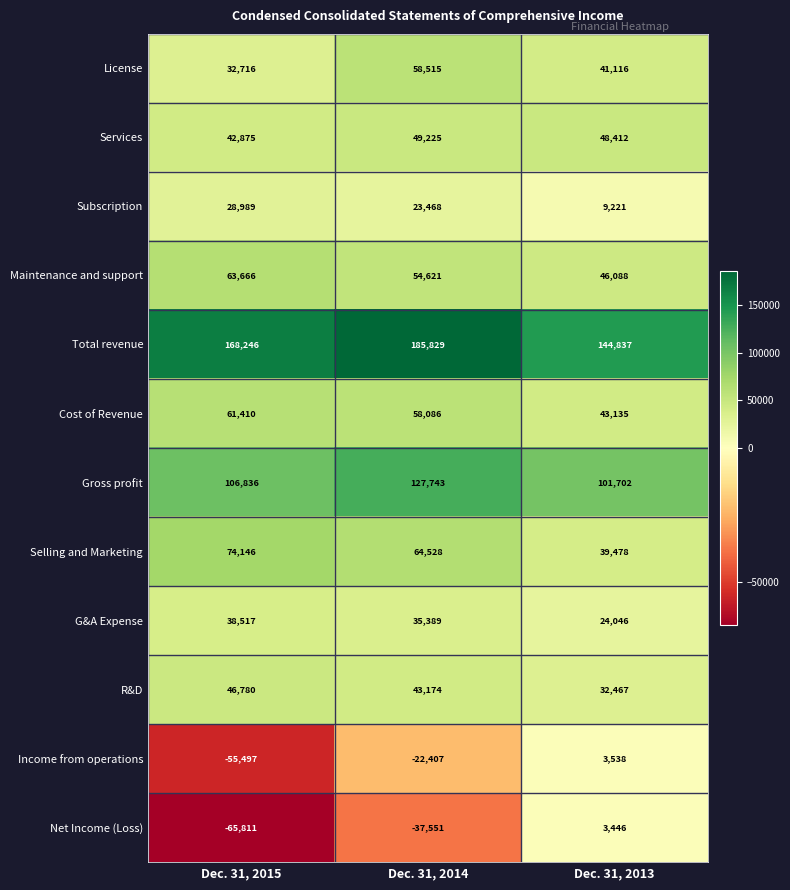

What is the average value of the Maintenance and support series?

54792